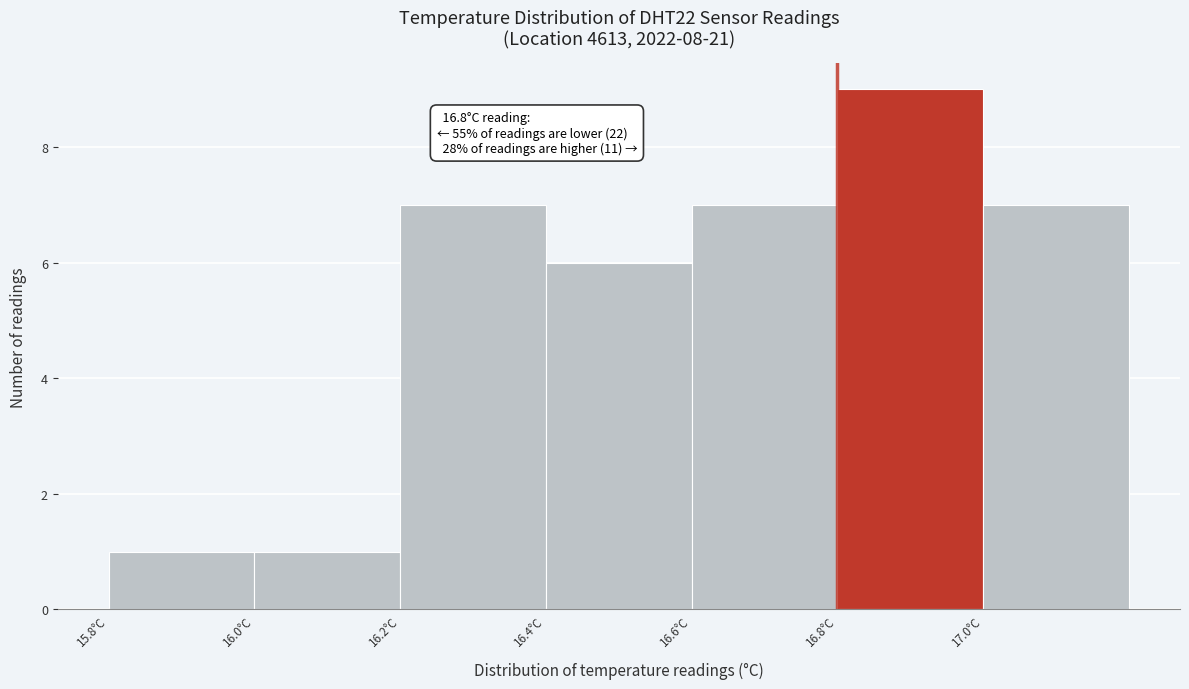

Over which range of the x-axis is the bar tallest?

16.8 to 17.0